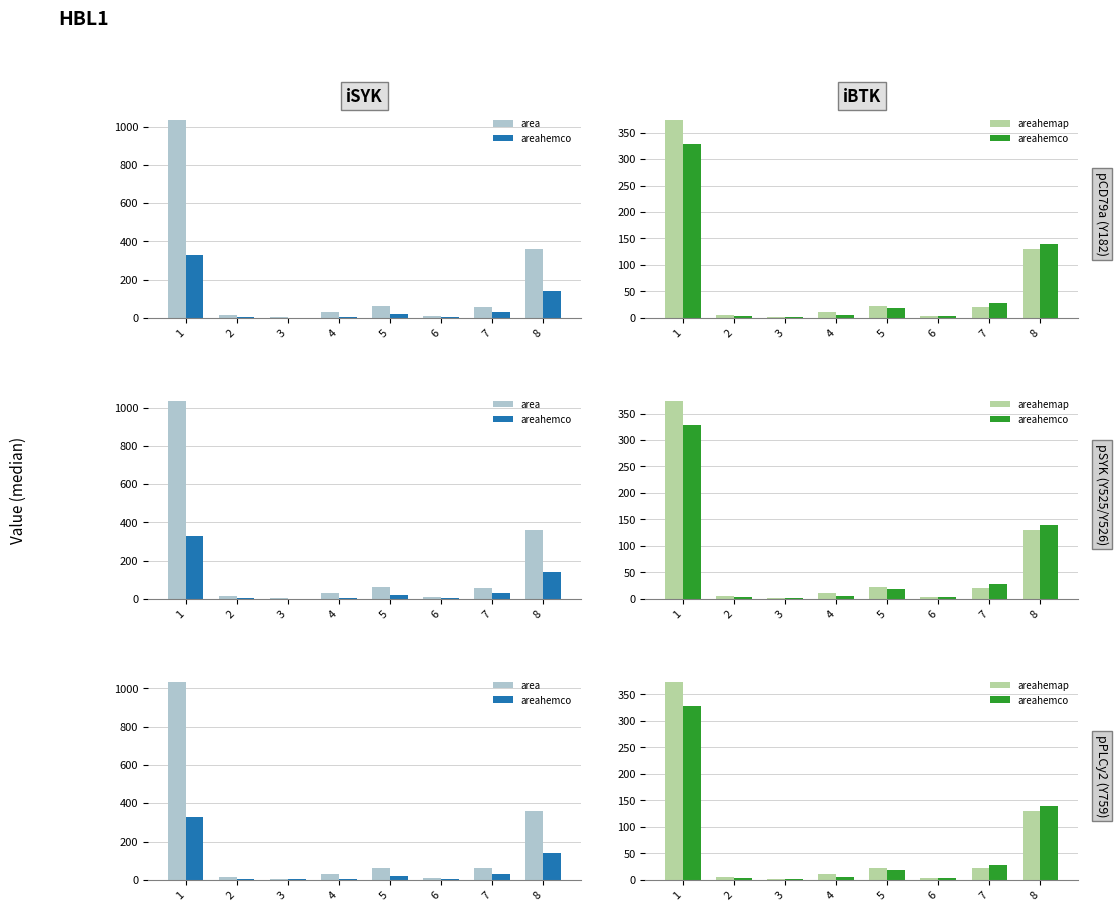

What is the sum of the areahemap values at 8 and 5?

152.1